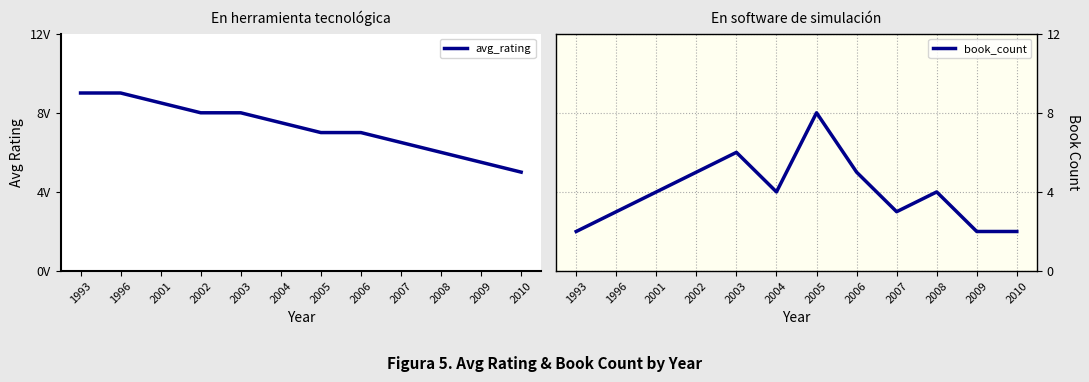

True or false: avg_rating and book_count intersect in this chart.

True